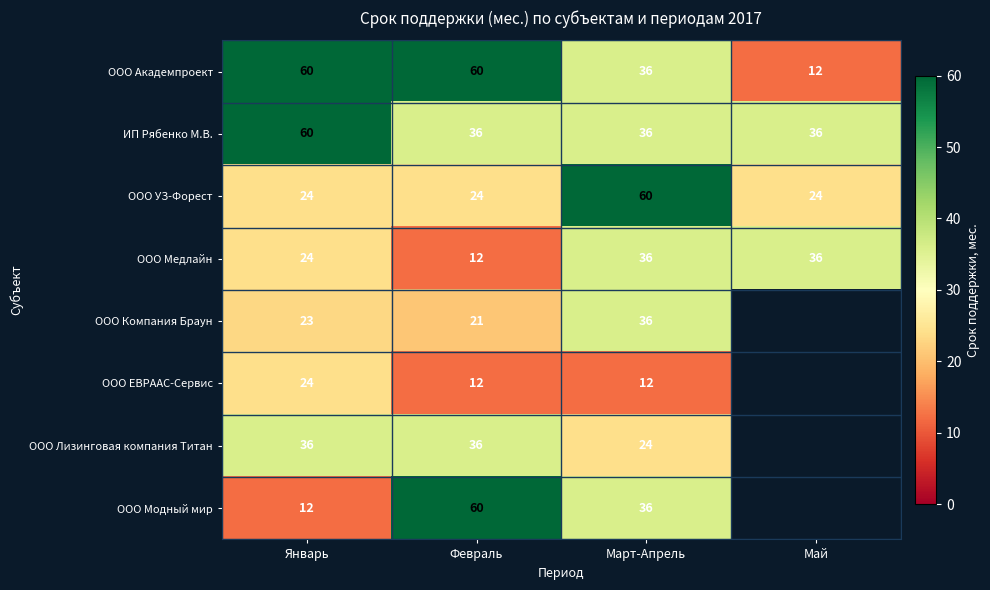

At which category is the sum across all series the highest?

Март-Апрель